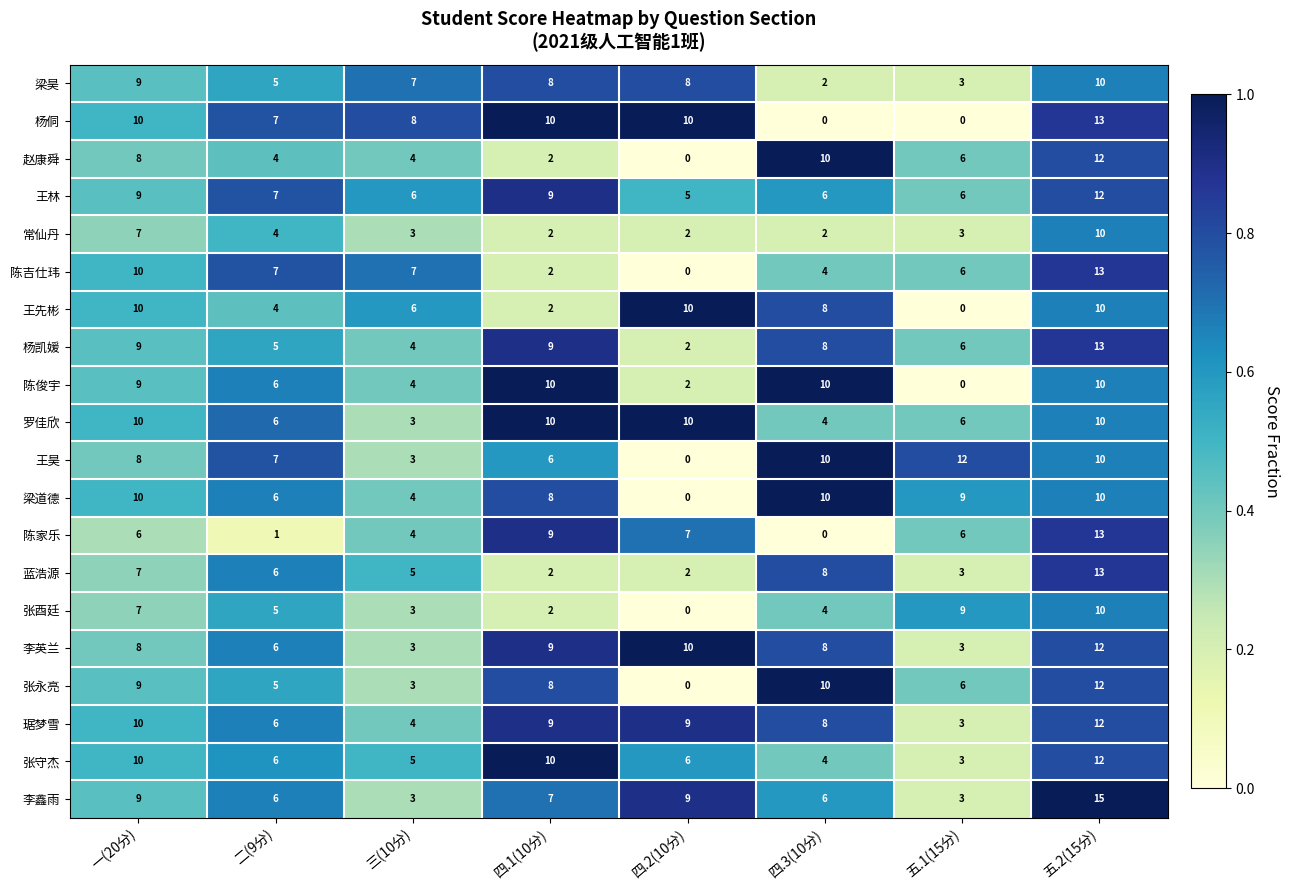

What is the difference between the maximum and minimum values in the 陈俊宇 series?

10